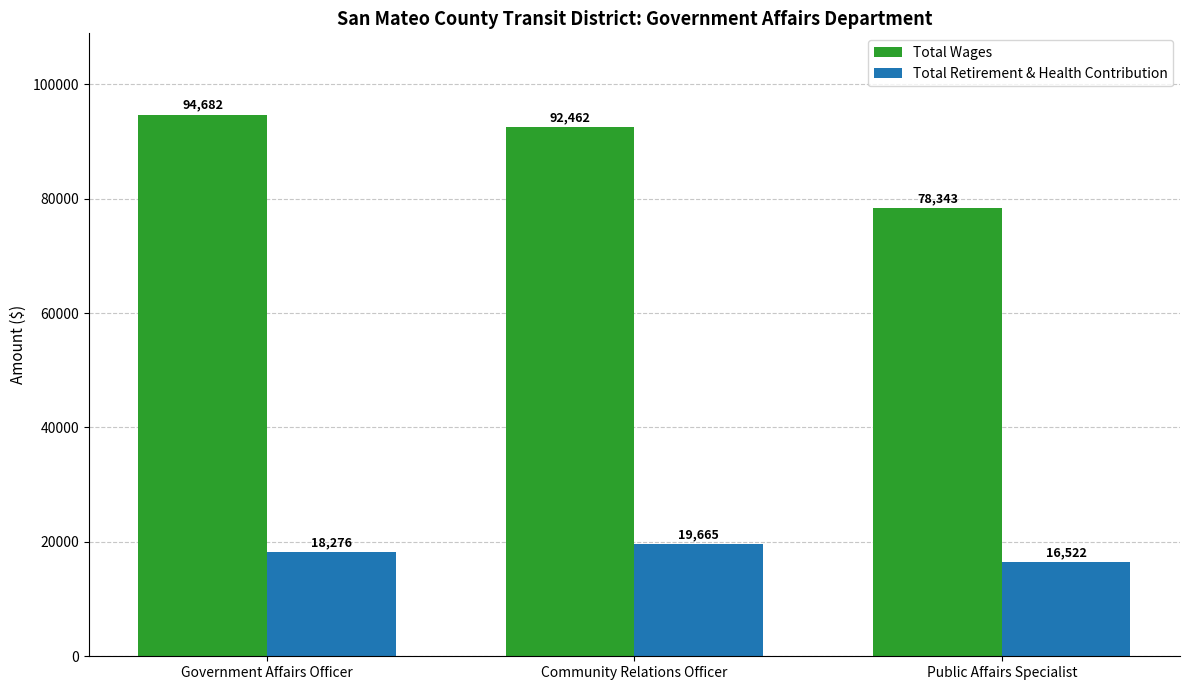

At which label does Total Retirement & Health Contribution reach its peak?

Community Relations Officer